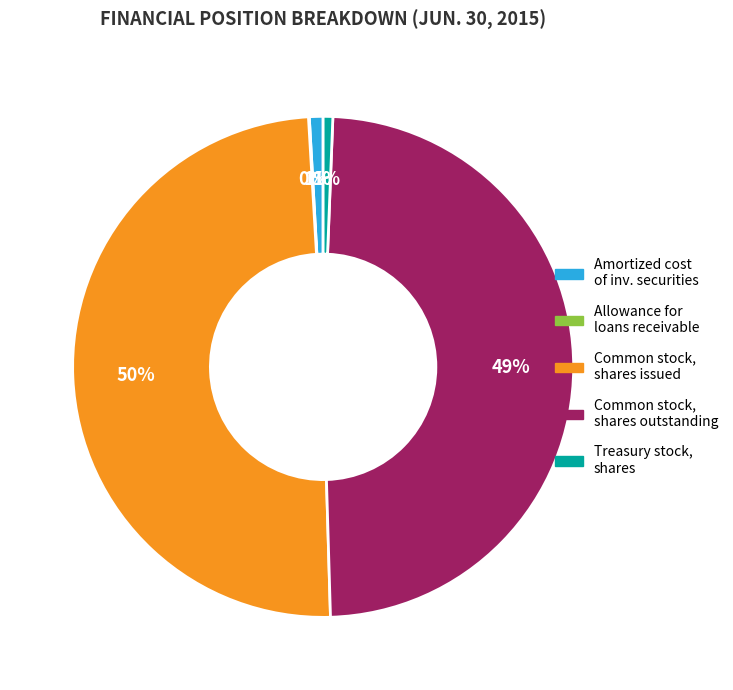

Is there any slice that represents more than half of the pie?

No